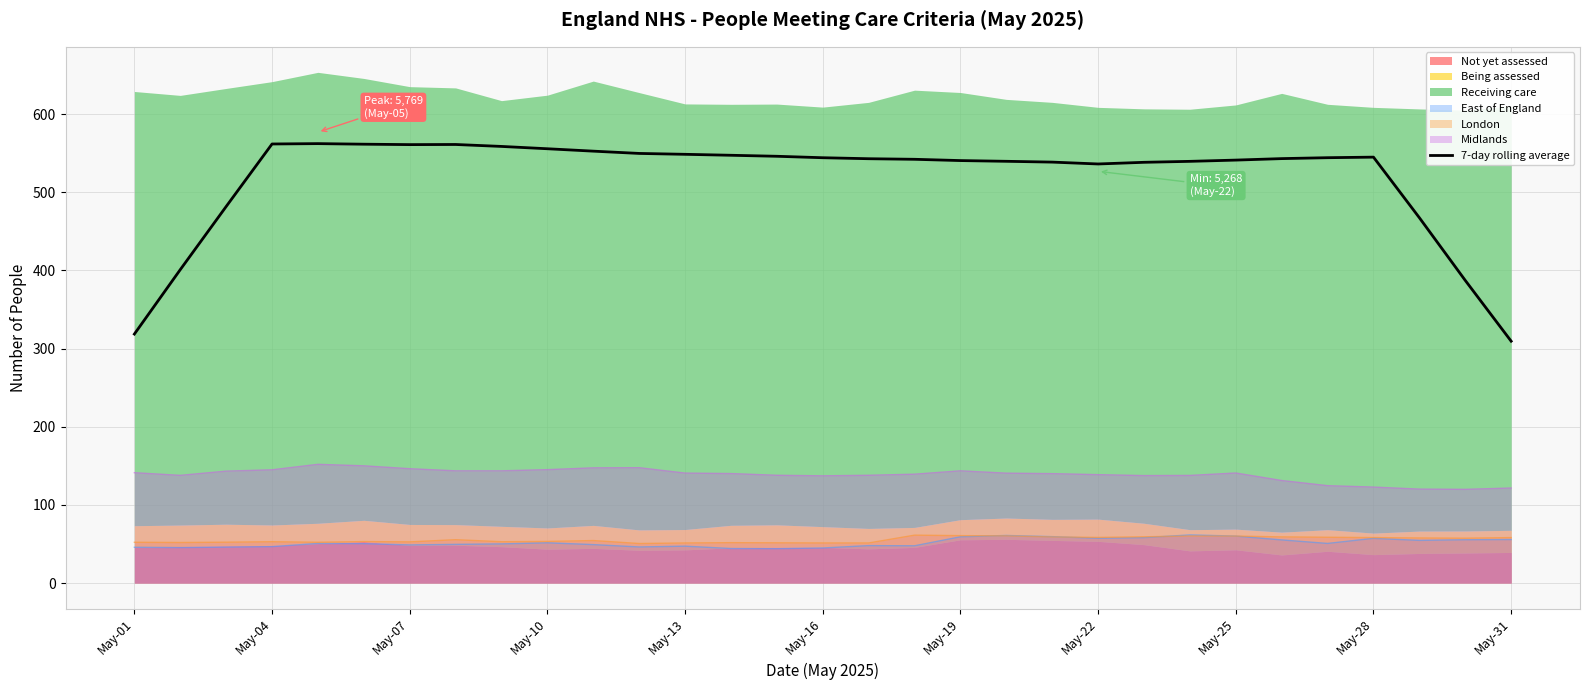

True or false: East of England has a value of 97.8 at May-22.

False